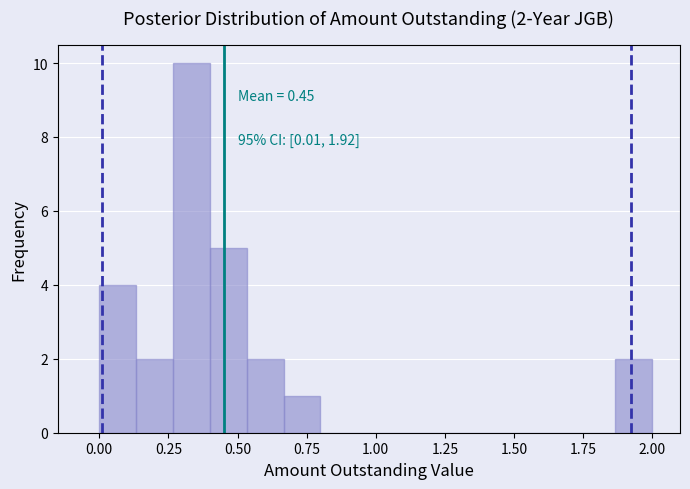

Around what value on the x-axis is the tallest bar? Give the approximate position of its centre, as read against the axis.

0.35